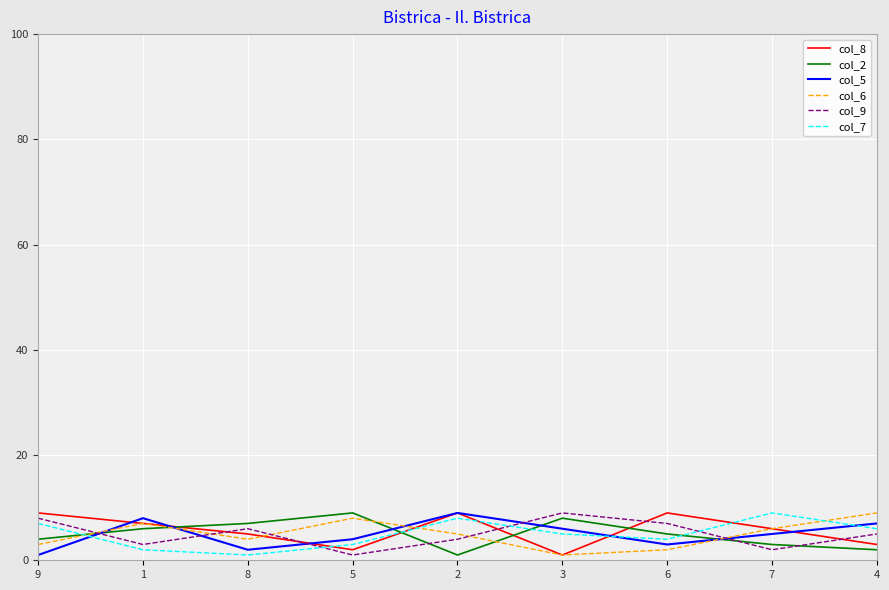

Which series changed the most between 2 and 7?

col_5